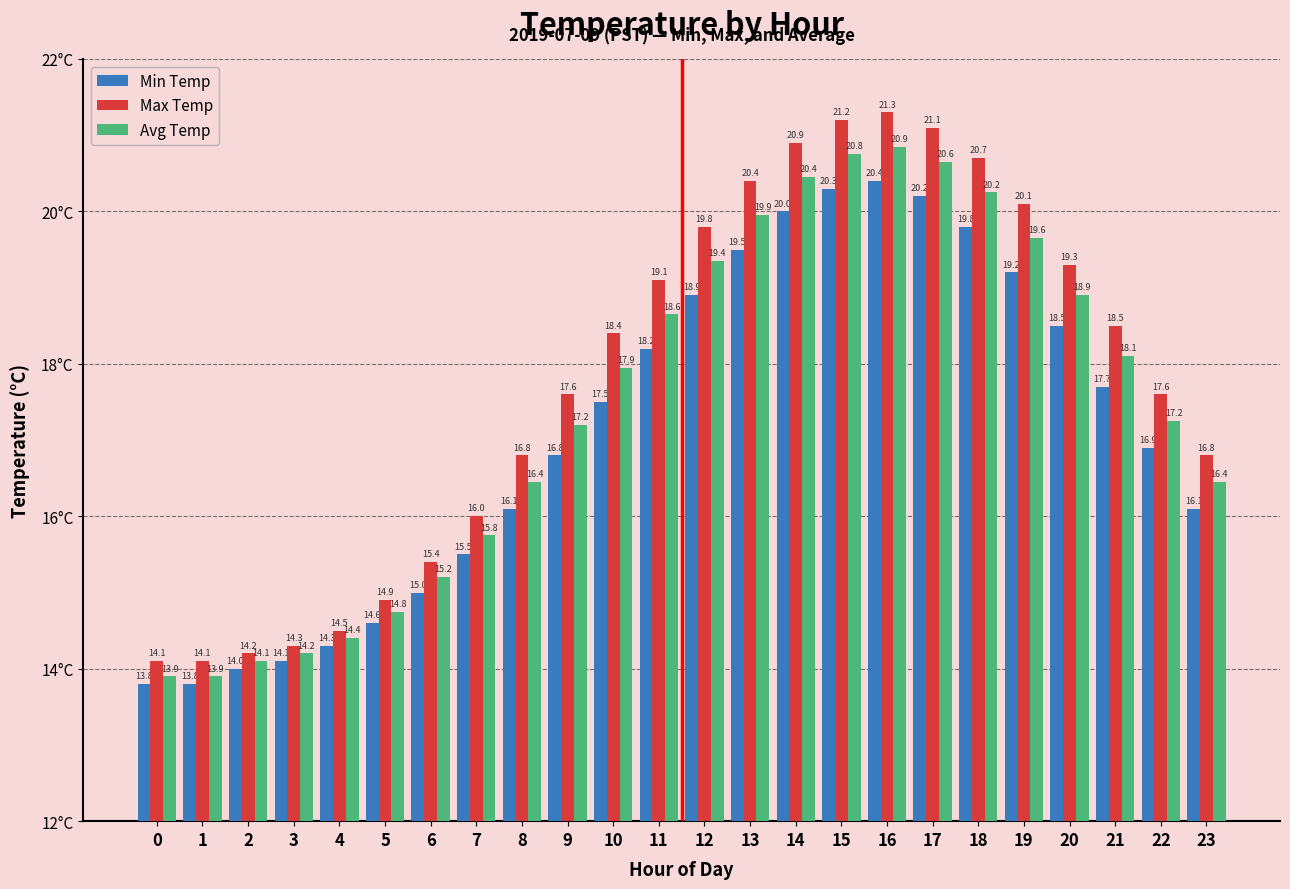

How many bars are there in total?

72